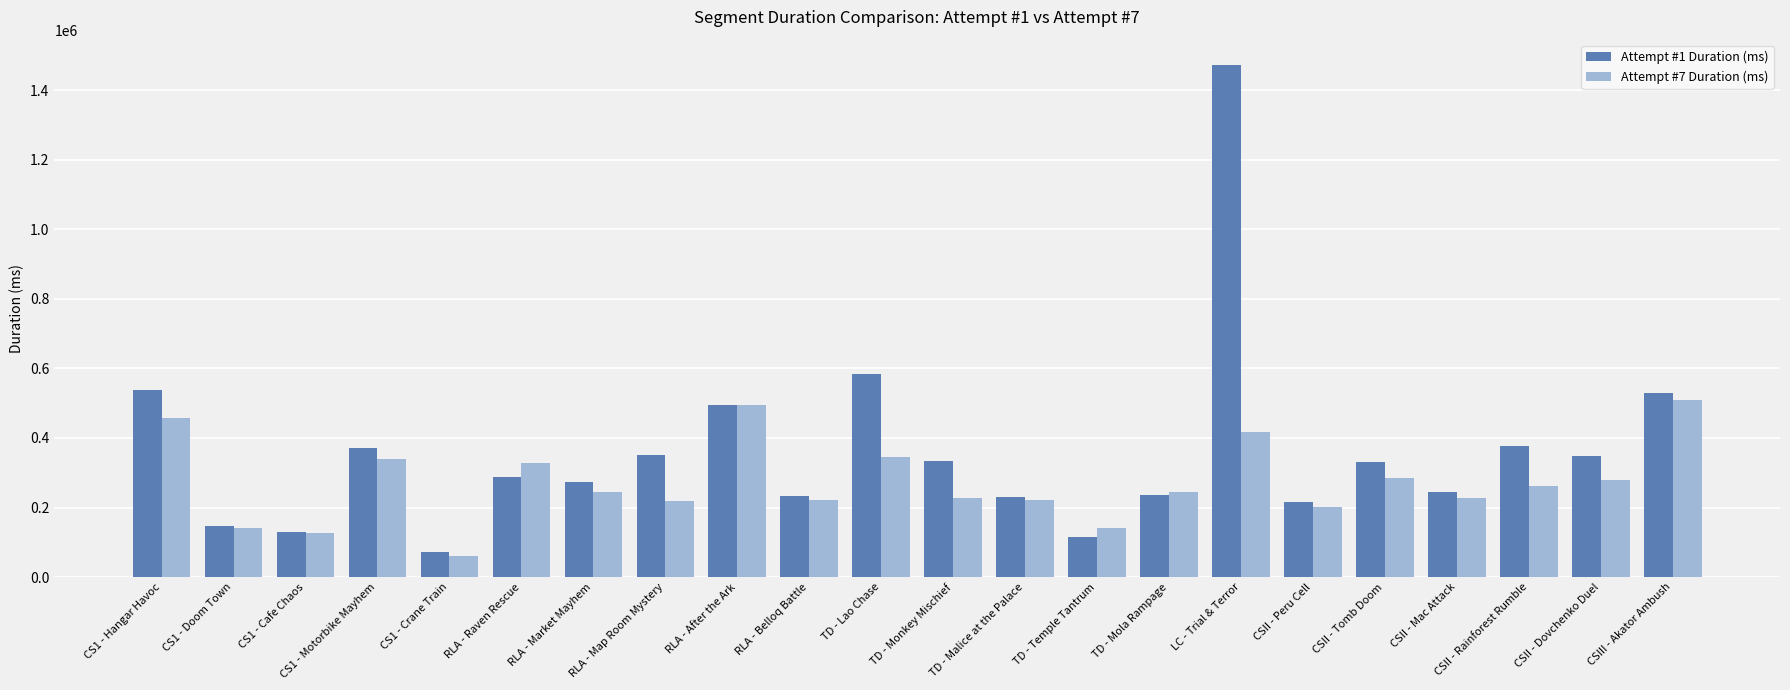

At which label does Attempt #7 Duration (ms) reach its peak?

CSIII - Akator Ambush